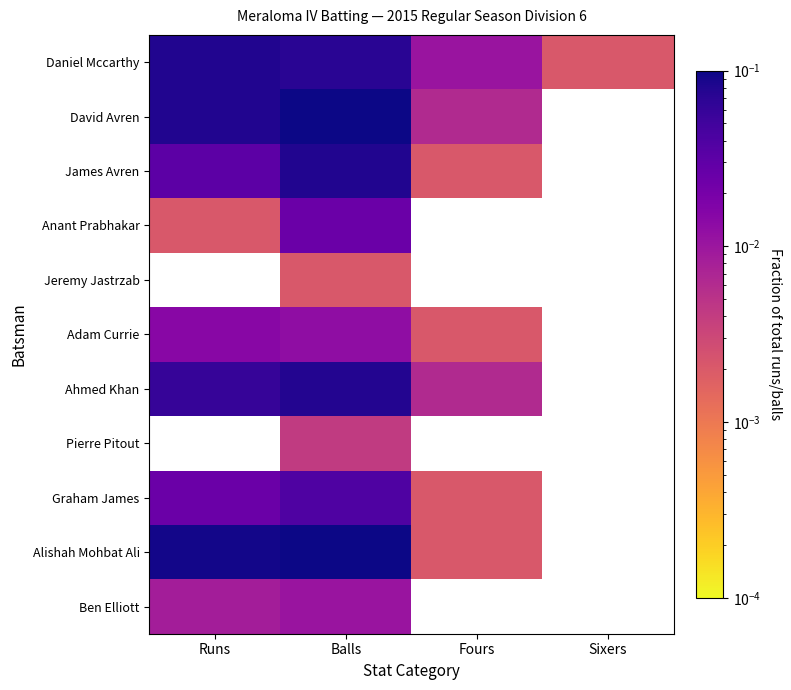

Which series has the largest total across all categories?

Alishah Mohbat Ali